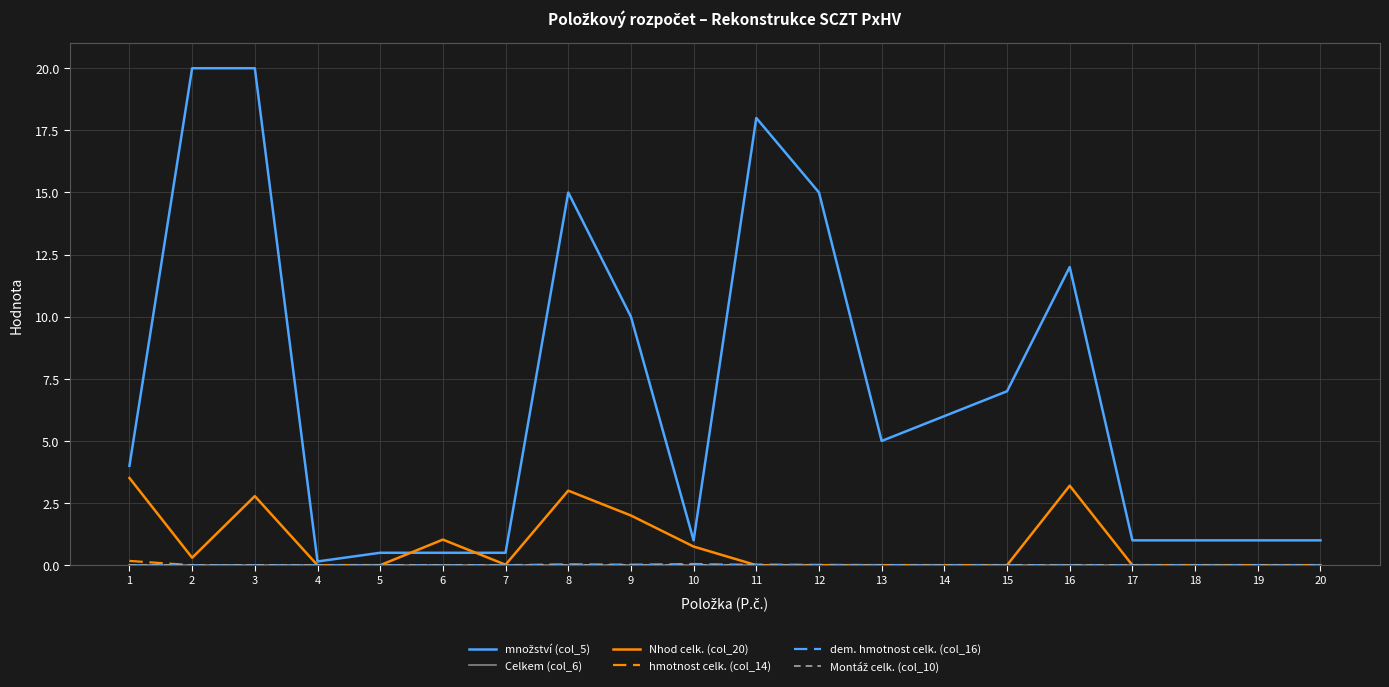

At which category does množství (col_5) reach its first local valley?

4